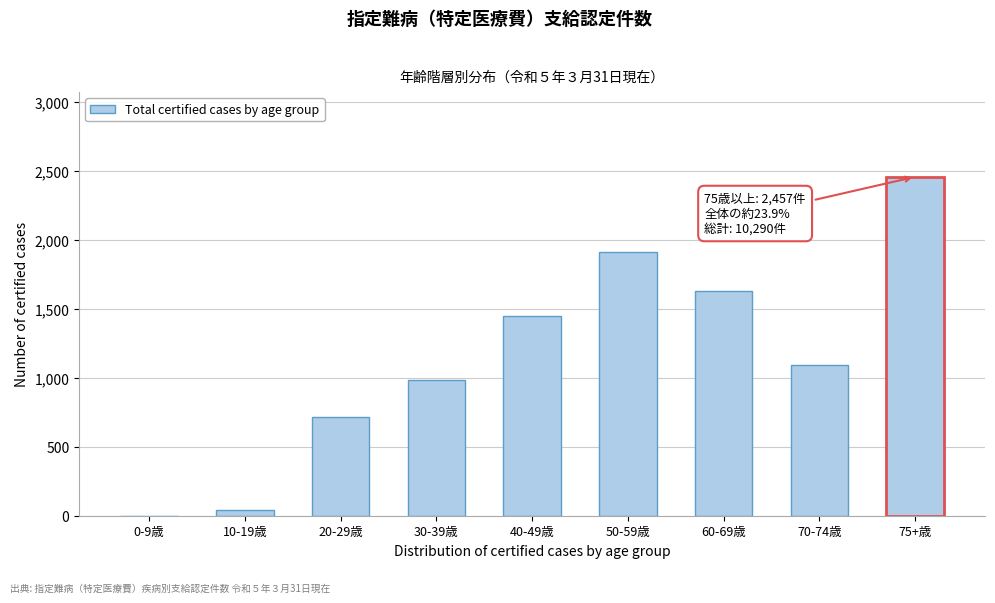

Reading left to right, what are all the values shown in this chart?

0-9歳=1	10-19歳=43	20-29歳=718	30-39歳=986	40-49歳=1451	50-59歳=1912	60-69歳=1626	70-74歳=1096	75+歳=2457